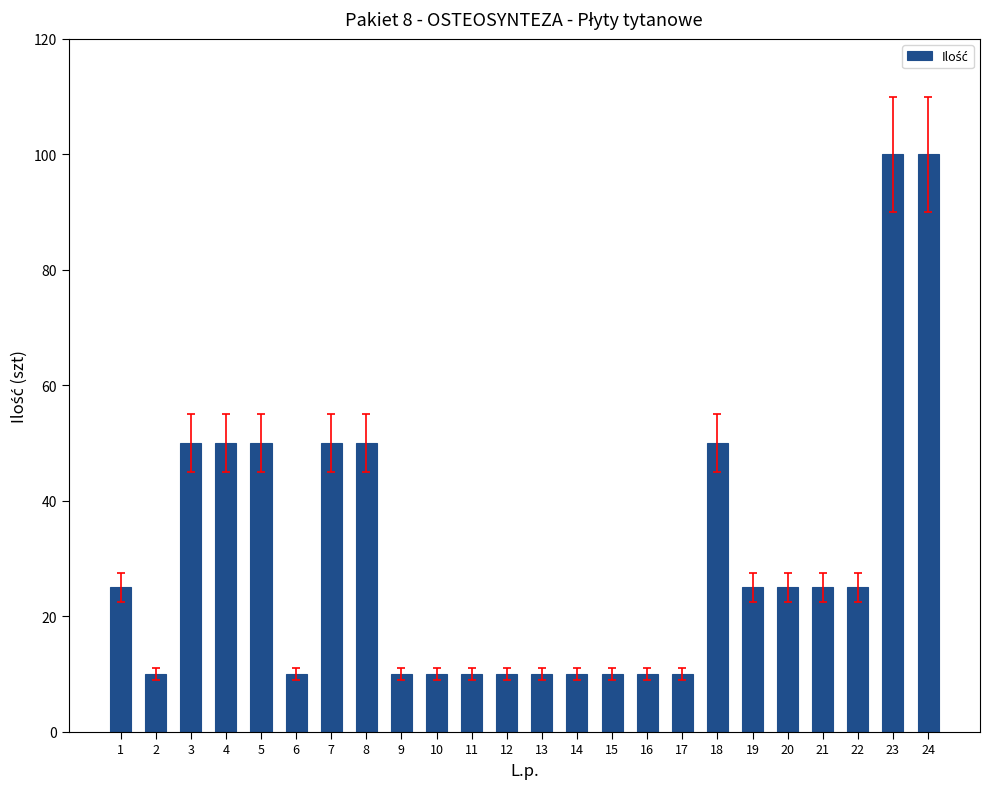

What is the difference between the maximum and minimum values?

90